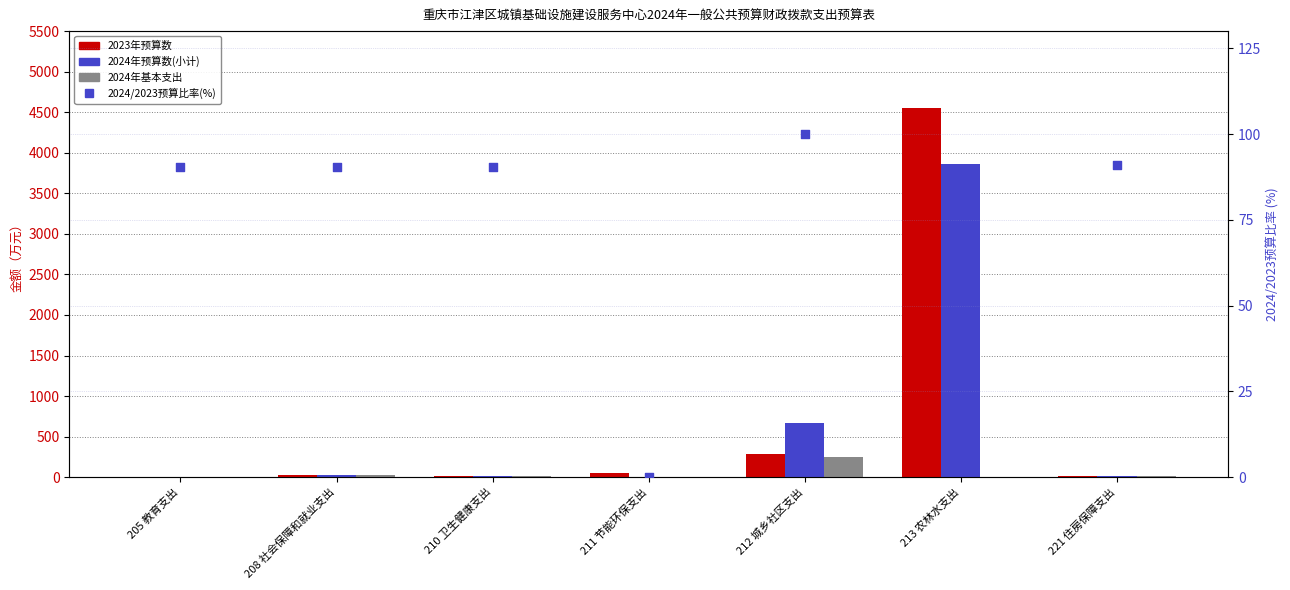

At which category is the sum across all series the highest?

213 农林水支出